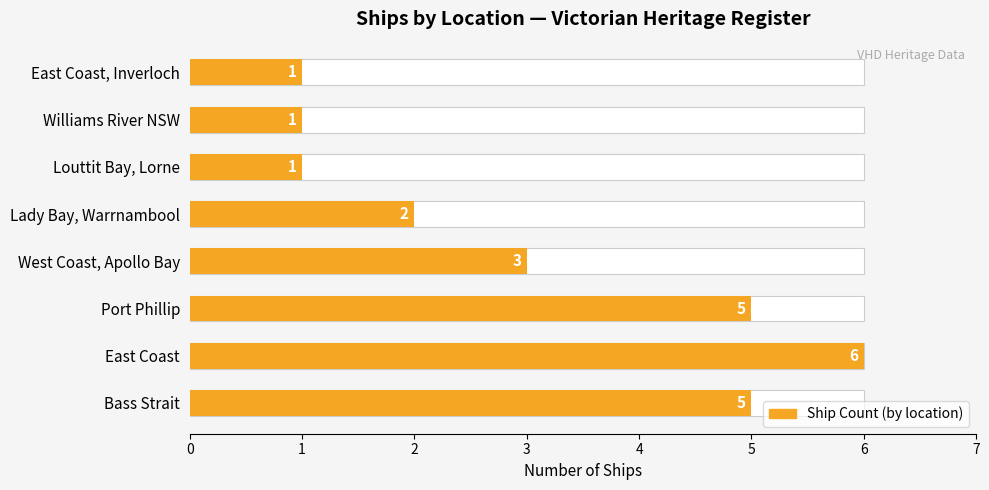

True or false: the data shows 3 at Lady Bay, Warrnambool.

False